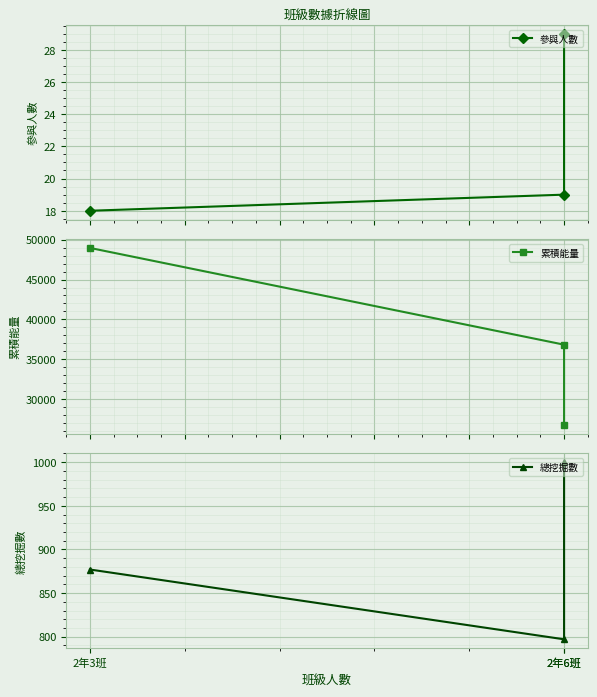

What is the difference between the maximum and second lowest values in the 總挖掘數 series?

123